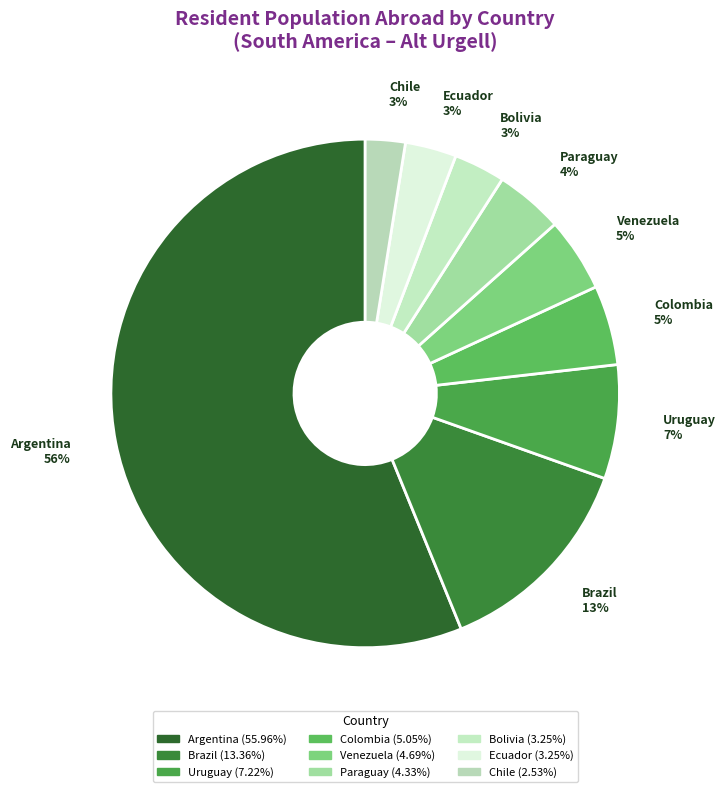

How many segments does this pie chart have?

9